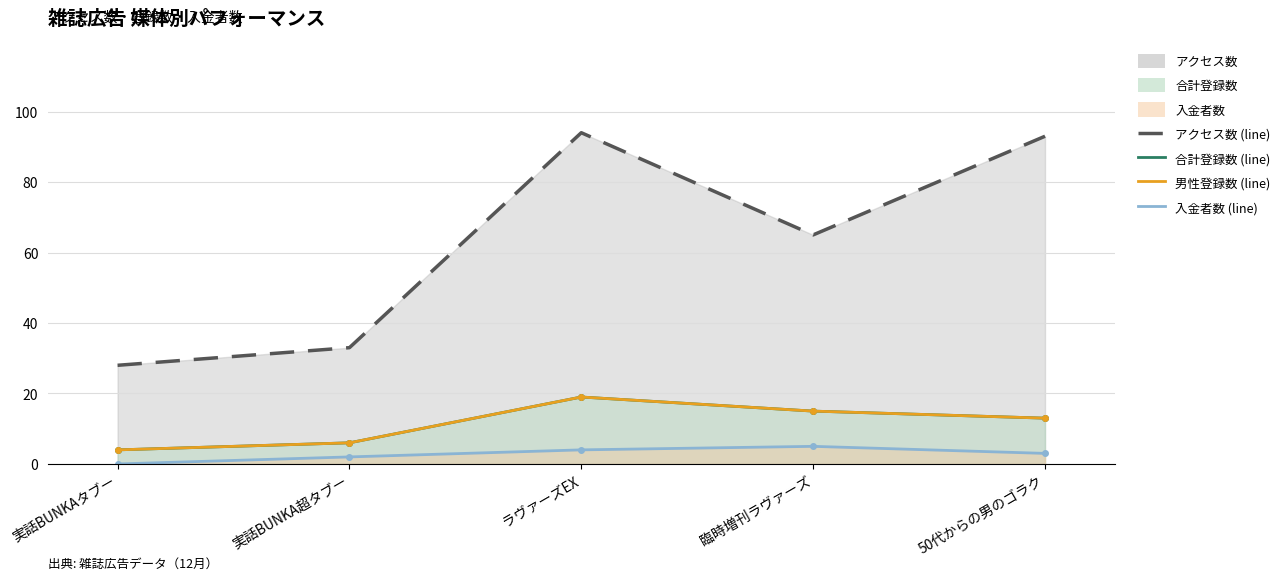

Which series changed the most between 実話BUNKA超タブー and 臨時増刊ラヴァーズ?

アクセス数 (line)